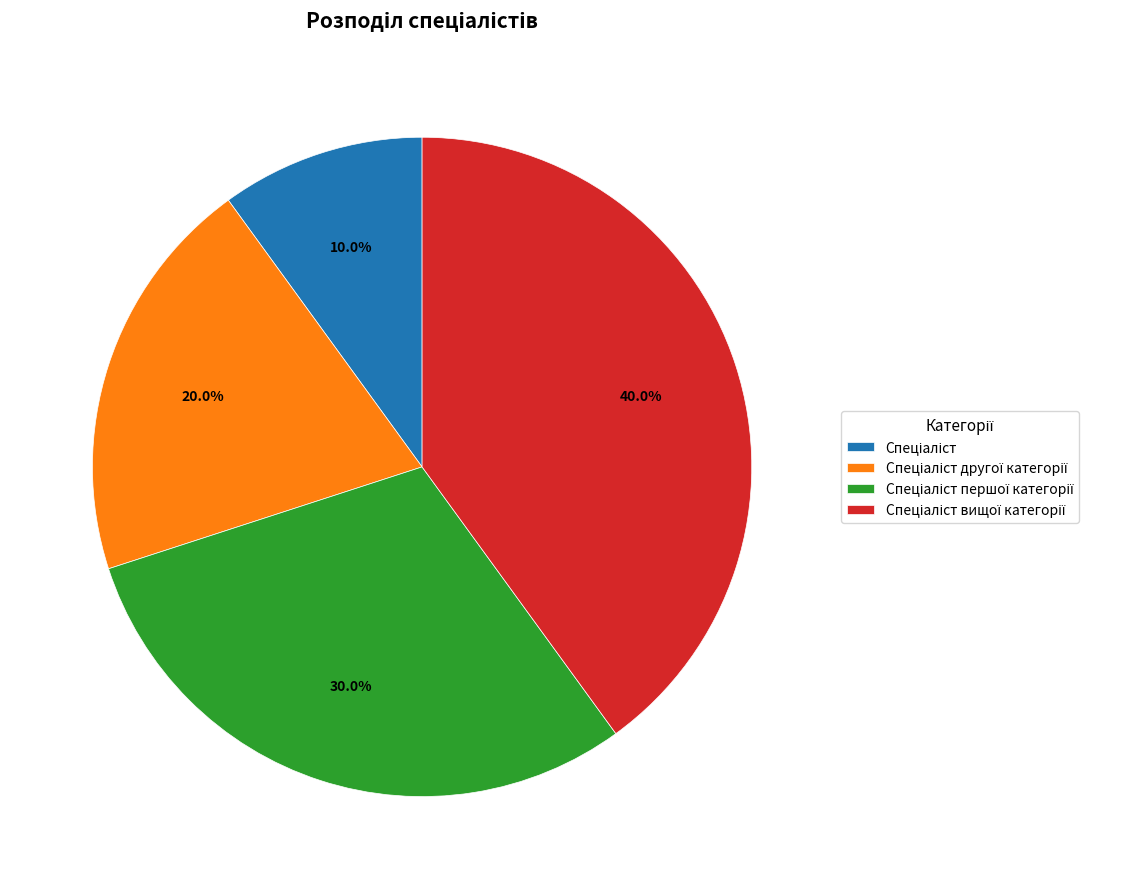

Is there any slice that represents more than half of the pie?

No